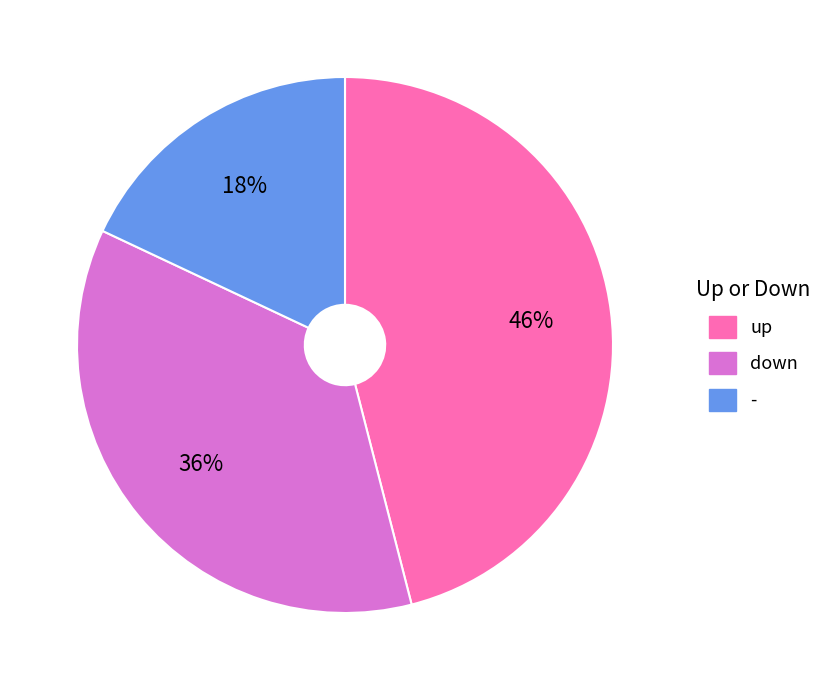

Between up and -, which is larger?

up